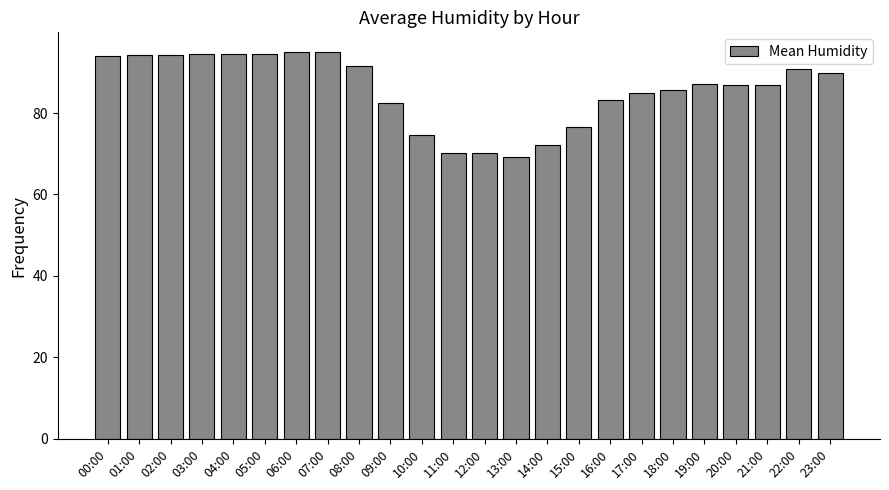

What is the sum of all values?

2058.1